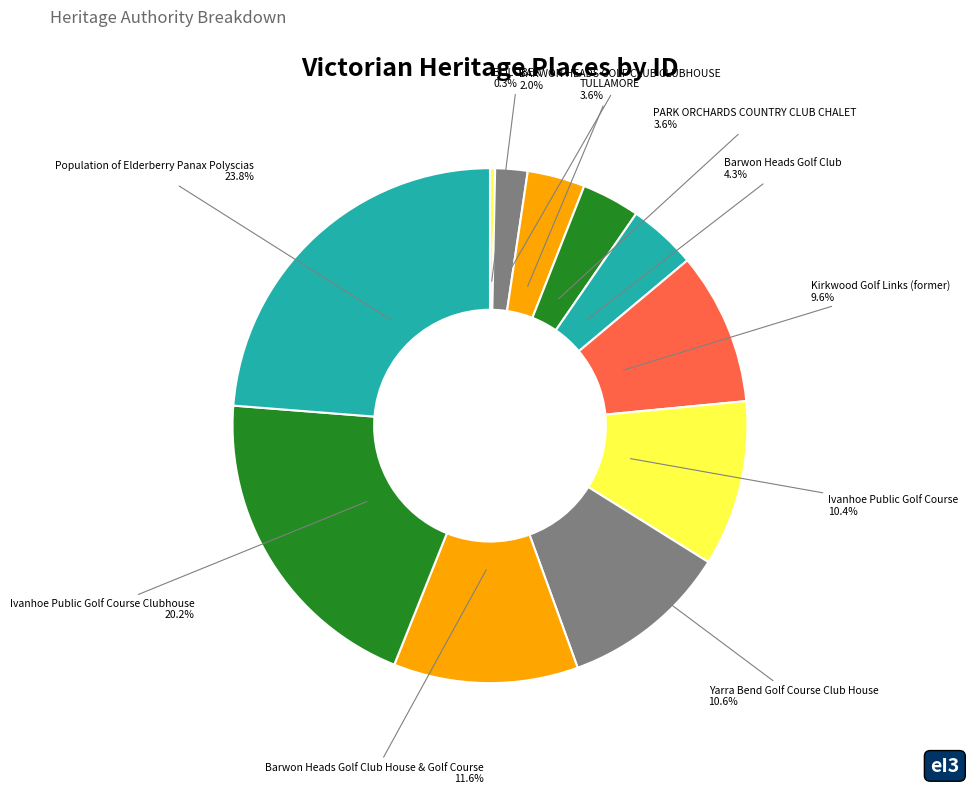

Is PARK ORCHARDS COUNTRY CLUB CHALET the majority of the pie?

No